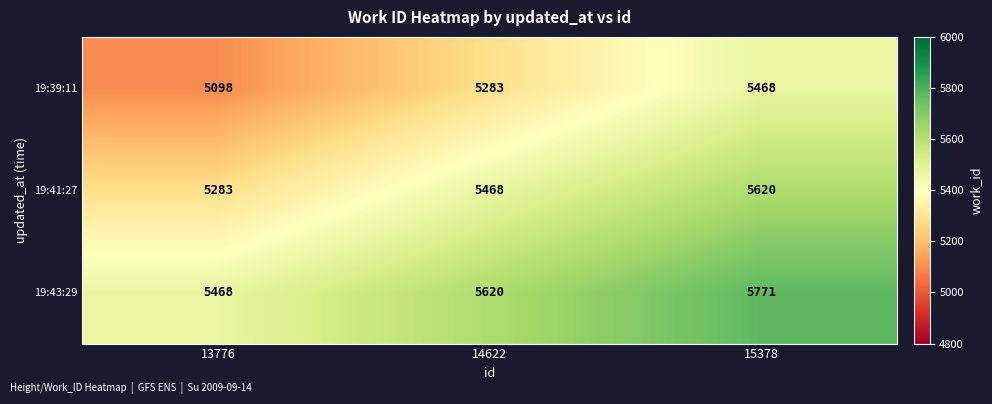

What is the average value of the 19:41:27 series?

5457